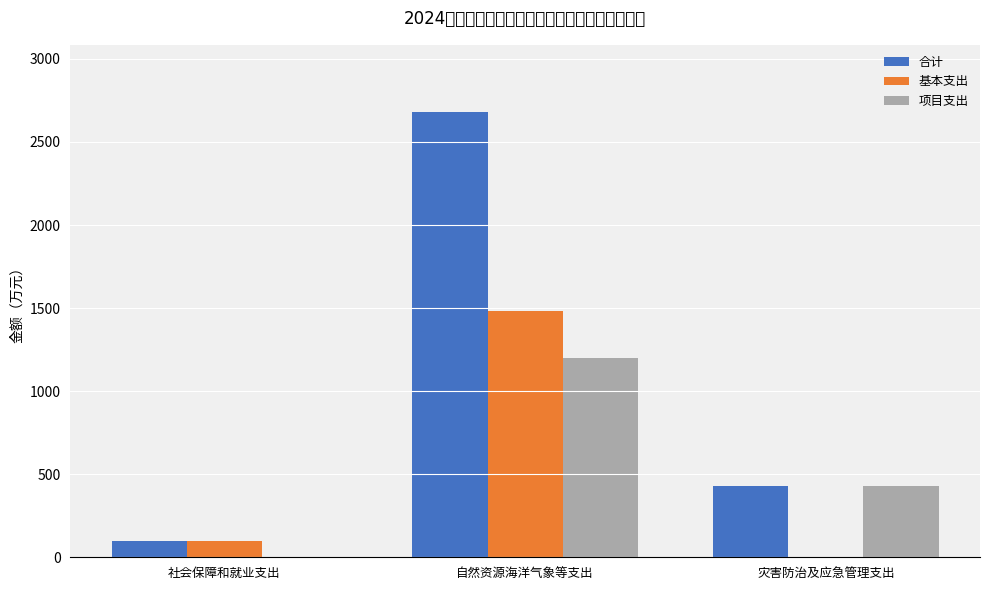

What is the label of the 3rd bar from the left?

灾害防治及应急管理支出